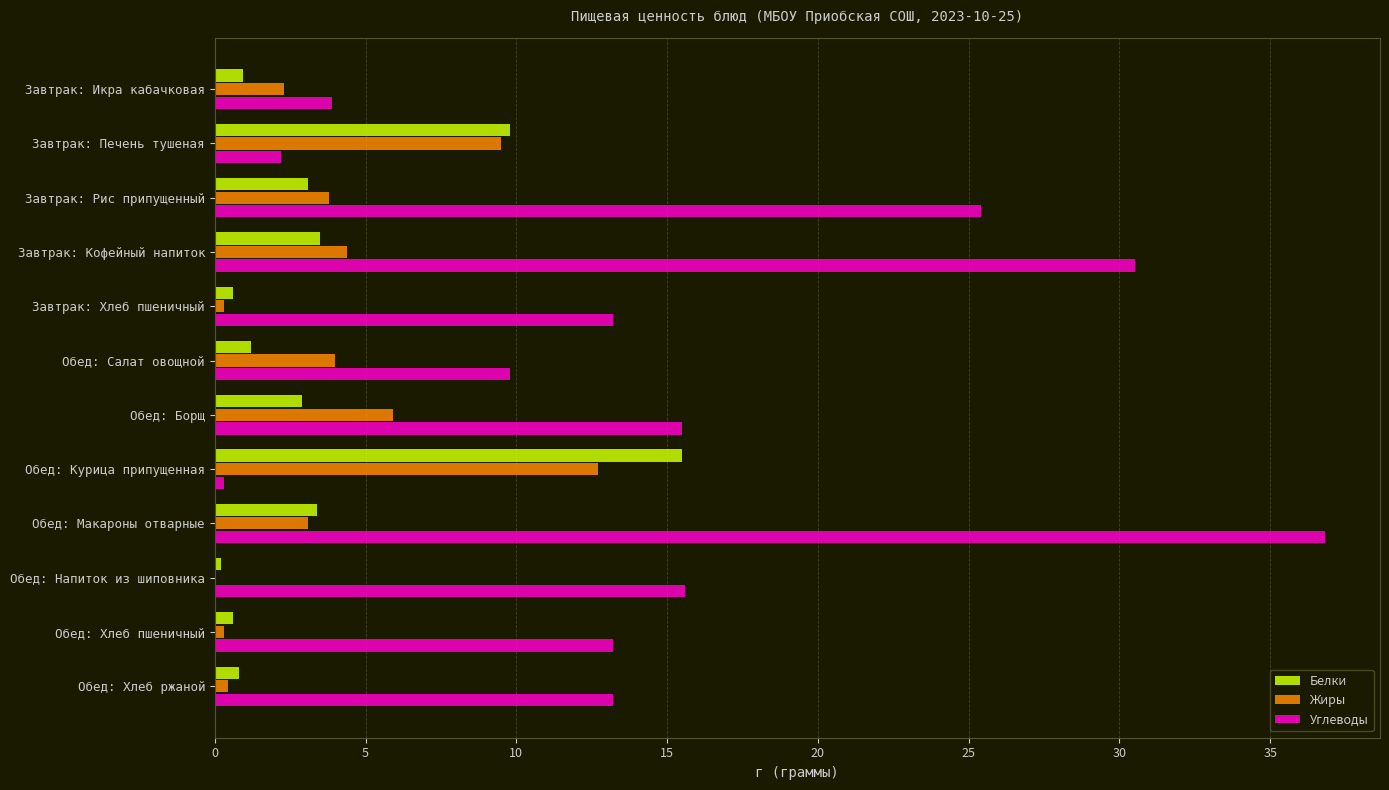

True or false: Жиры has a value of 2.3 at Завтрак: Икра кабачковая.

True